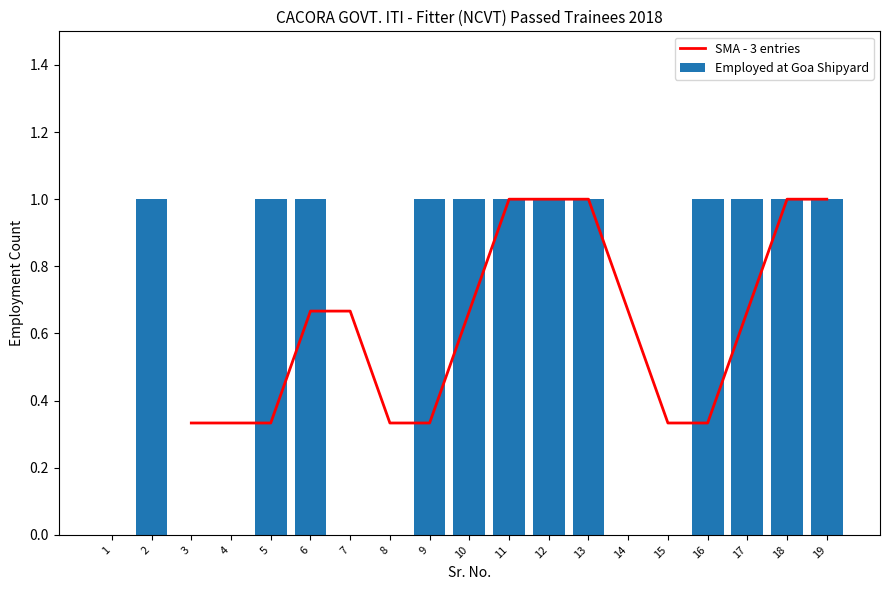

The chart shows a value of 2 at 18. True or false?

False